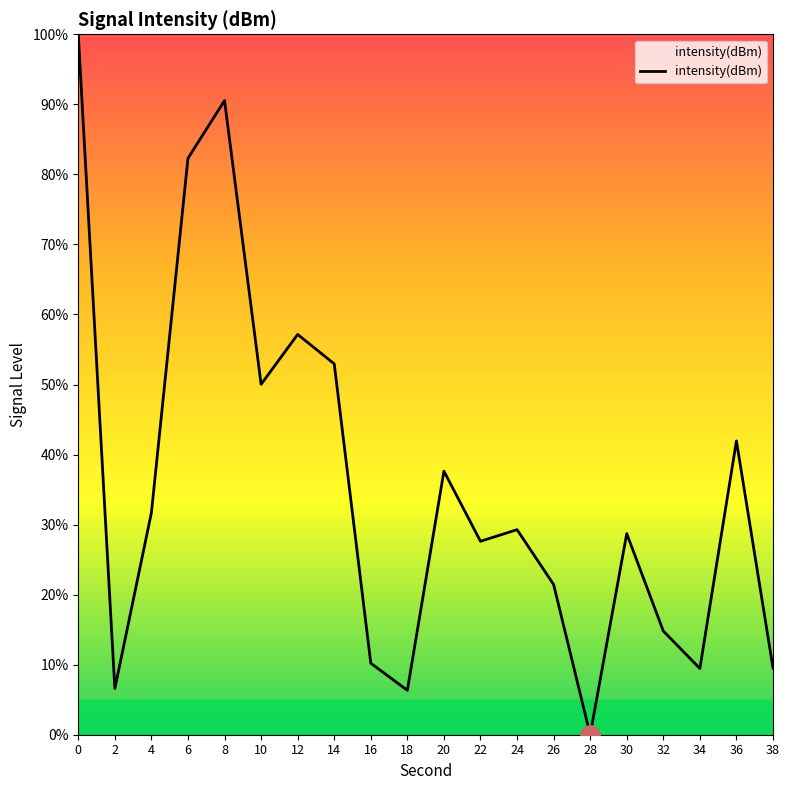

What is the difference between the second highest and minimum values?

90.5